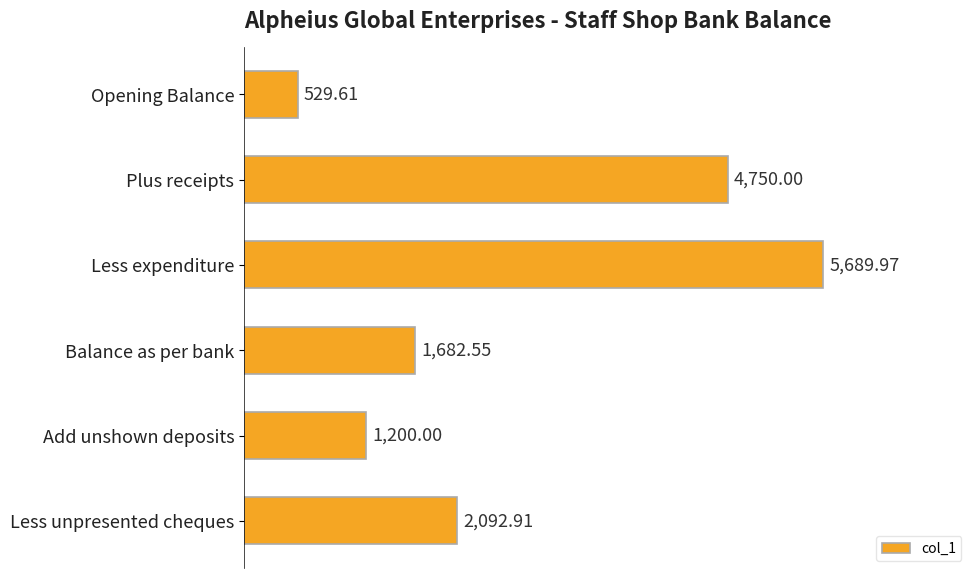

Between Less expenditure and Less unpresented cheques, which is larger?

Less expenditure